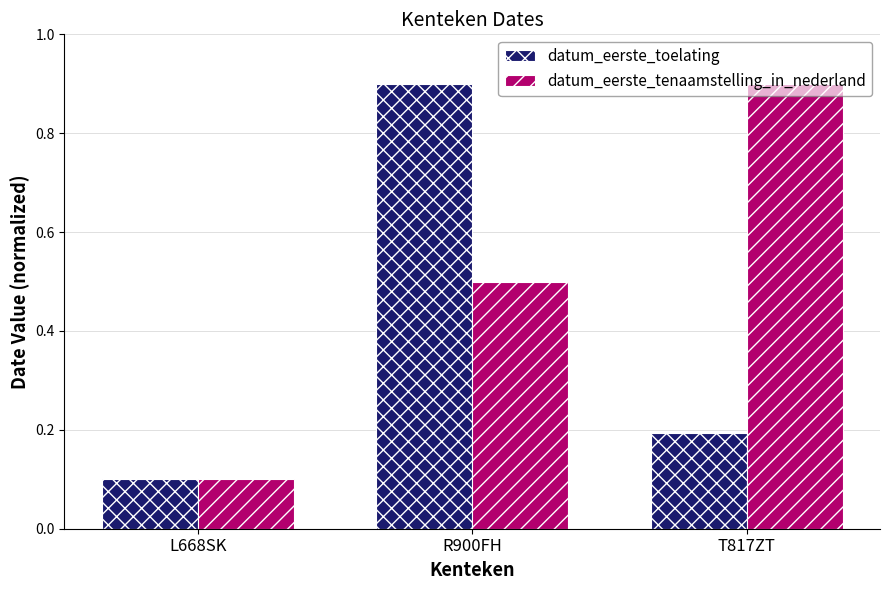

Is it true that datum_eerste_toelating equals 0.2 at L668SK?

False